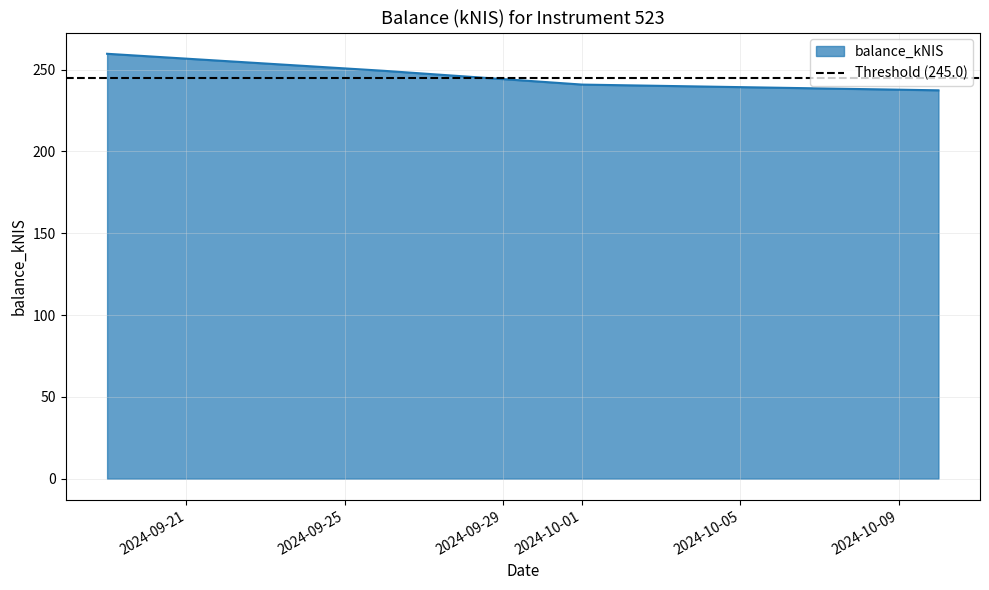

Does the chart have visible grid lines?

Yes